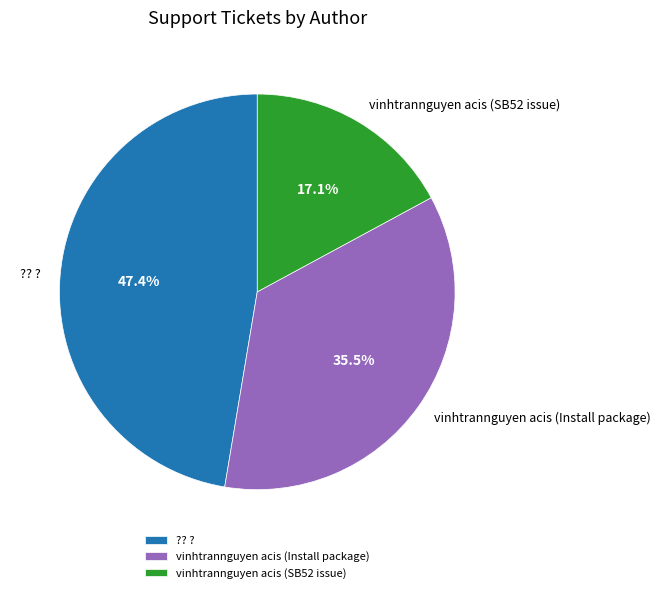

How much of the chart is everything except vinhtrannguyen acis (Install package)?

64.5%